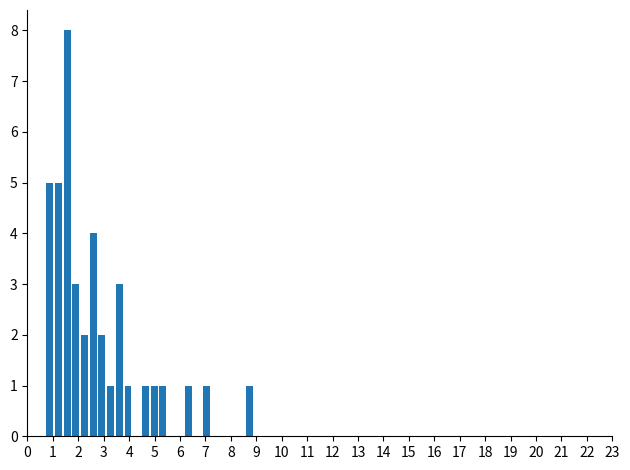

Read against the x-axis, roughly where is the centre of the tallest bar?

1.6